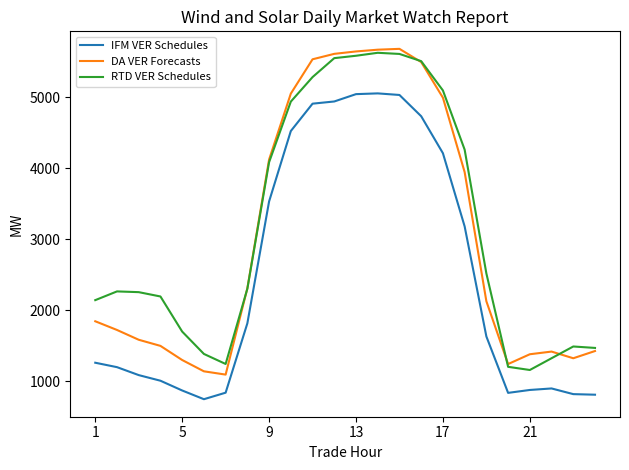

True or false: RTD VER Schedules and IFM VER Schedules cross at least once.

False